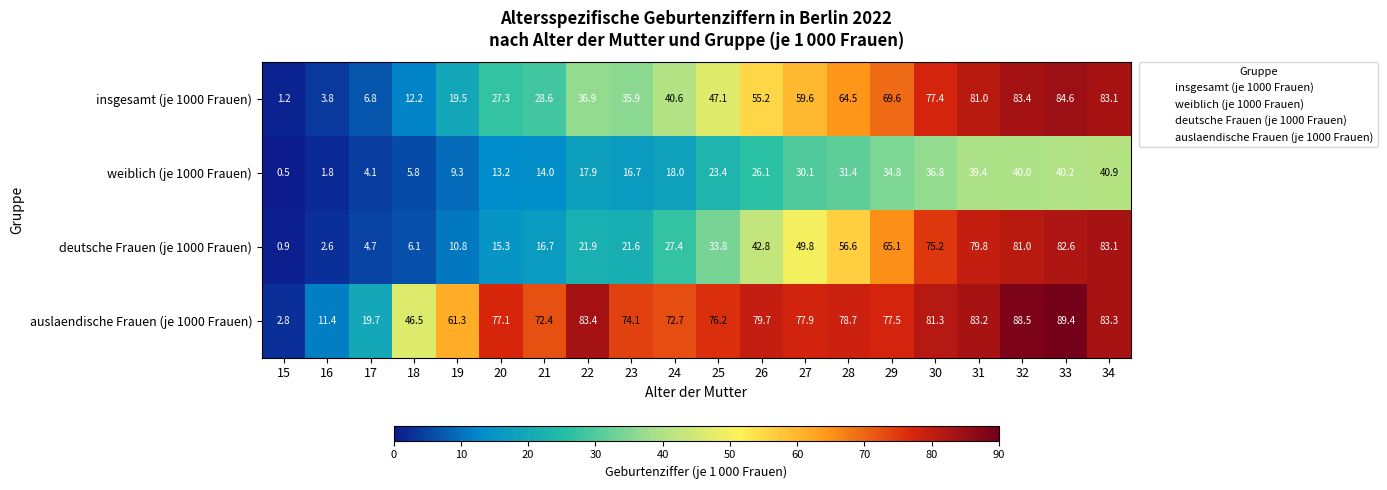

What is the average value of the auslaendische Frauen (je 1000 Frauen) series?

66.9